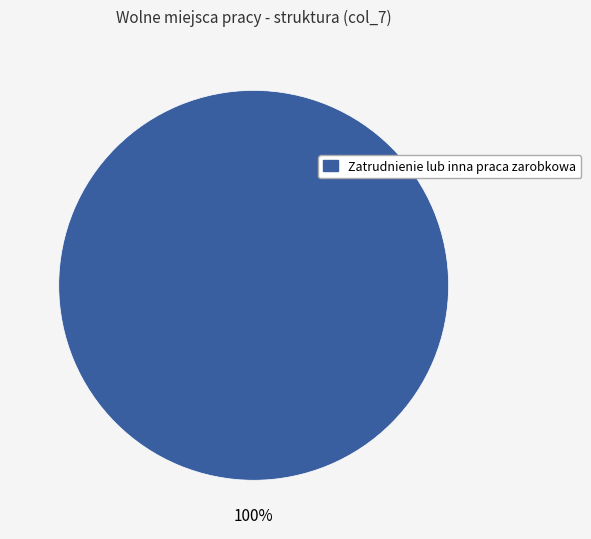

Is there a majority slice in this chart?

Yes